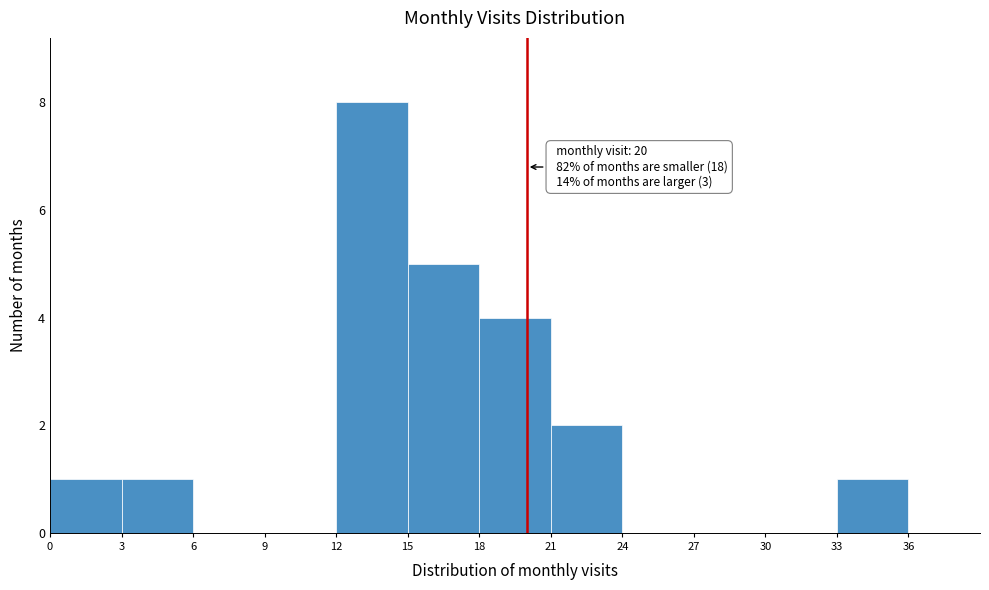

Over which range of the x-axis is the bar tallest?

12 to 15